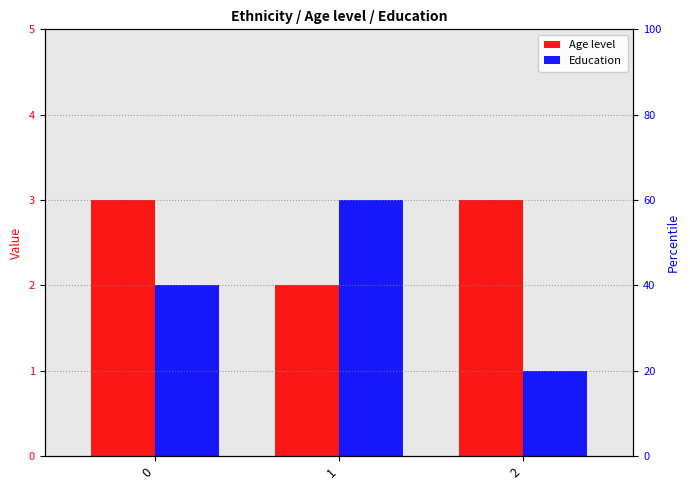

Which series has the largest total across all categories?

Age level